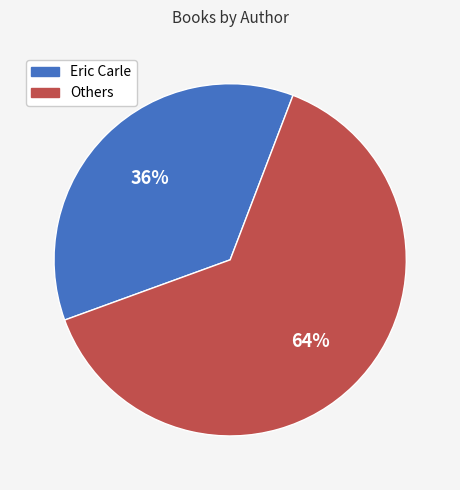

Is there a majority slice in this chart?

Yes